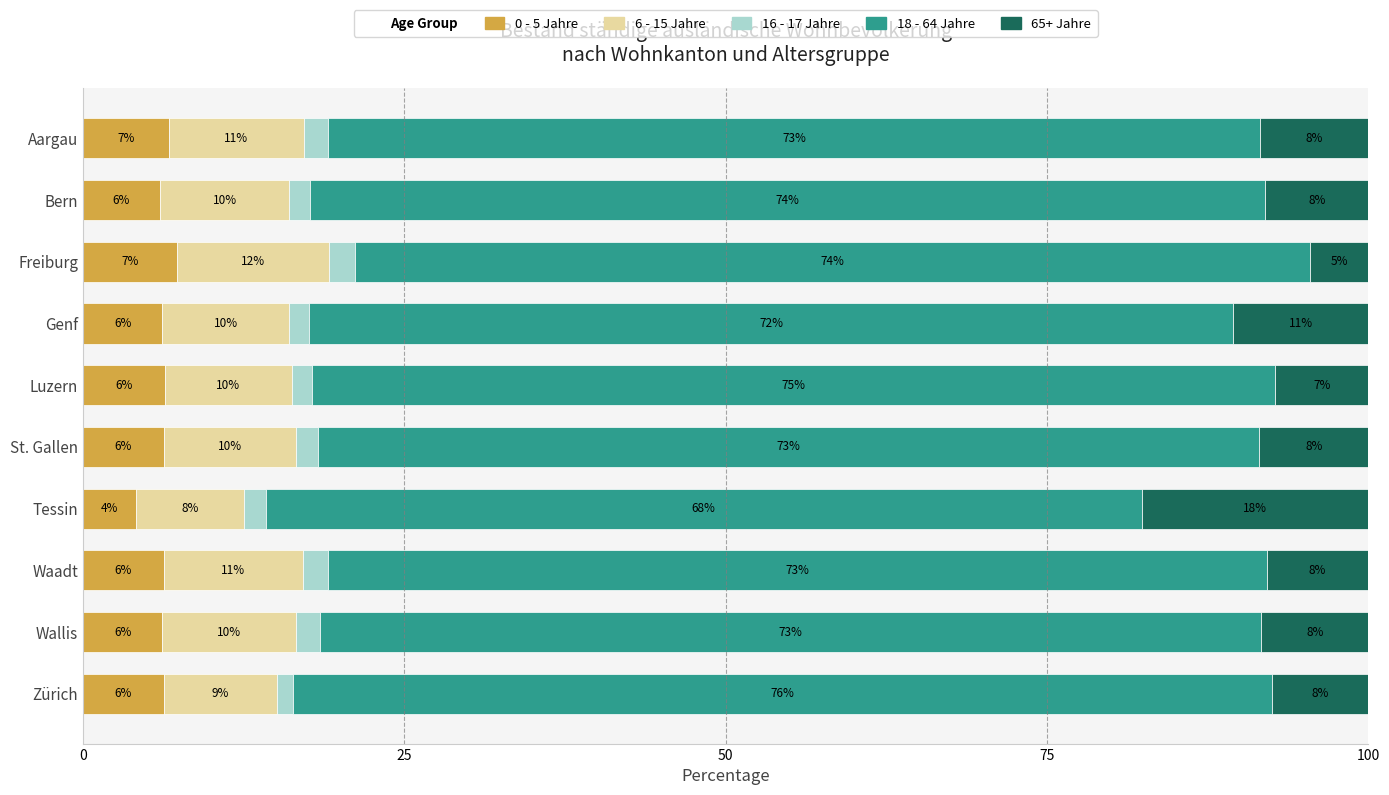

The 0 - 5 Jahre series shows 6.2 at Wallis. True or false?

True